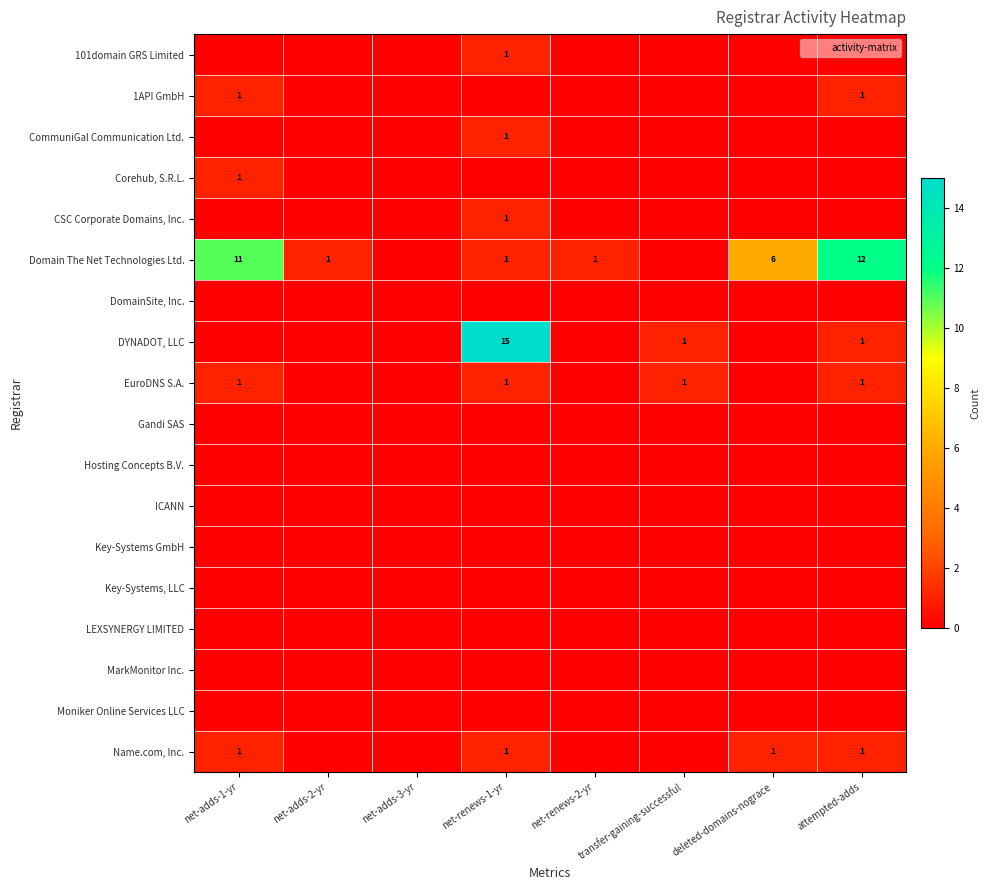

What is the total value across all series at net-adds-2-yr?

1